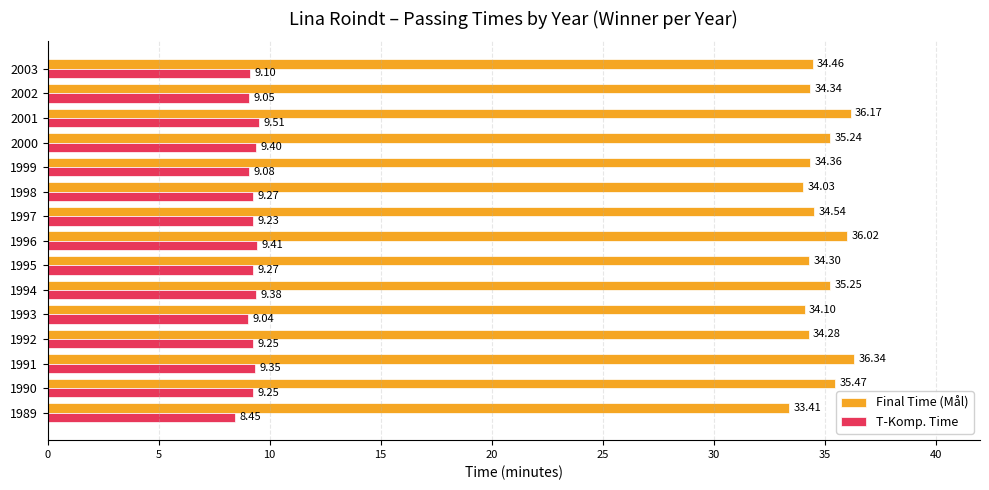

What is the average value of the Final Time (Mål) series?

34.8